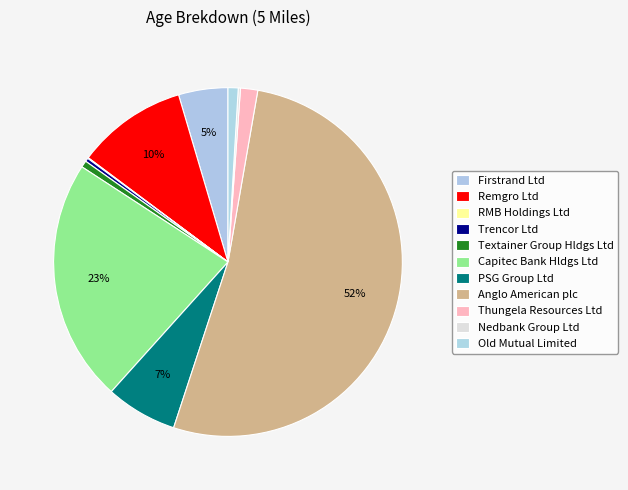

How many slices are in this pie chart?

11